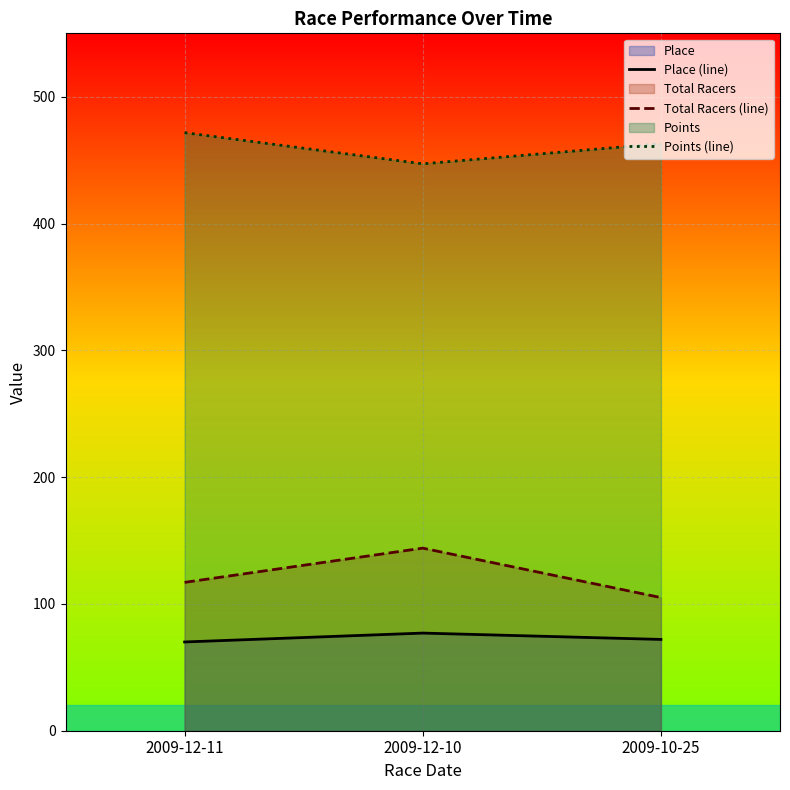

List the series in order of their peak value, lowest first.

Place (line), Total Racers (line), Points (line)